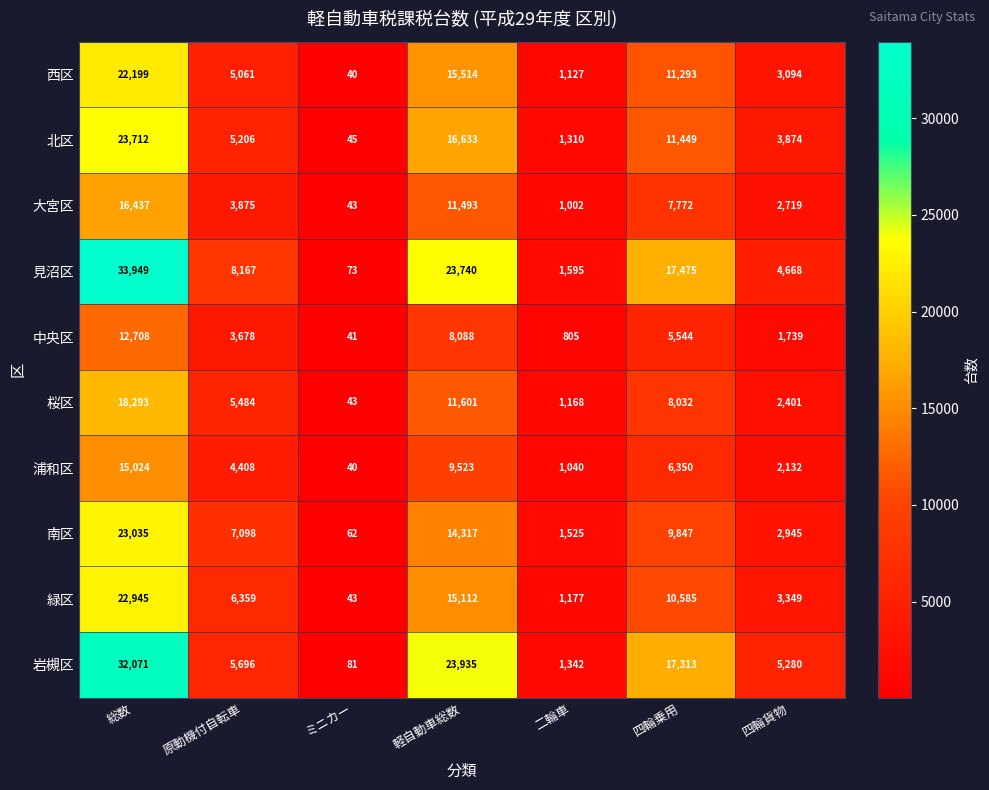

Which series has the largest total across all categories?

見沼区